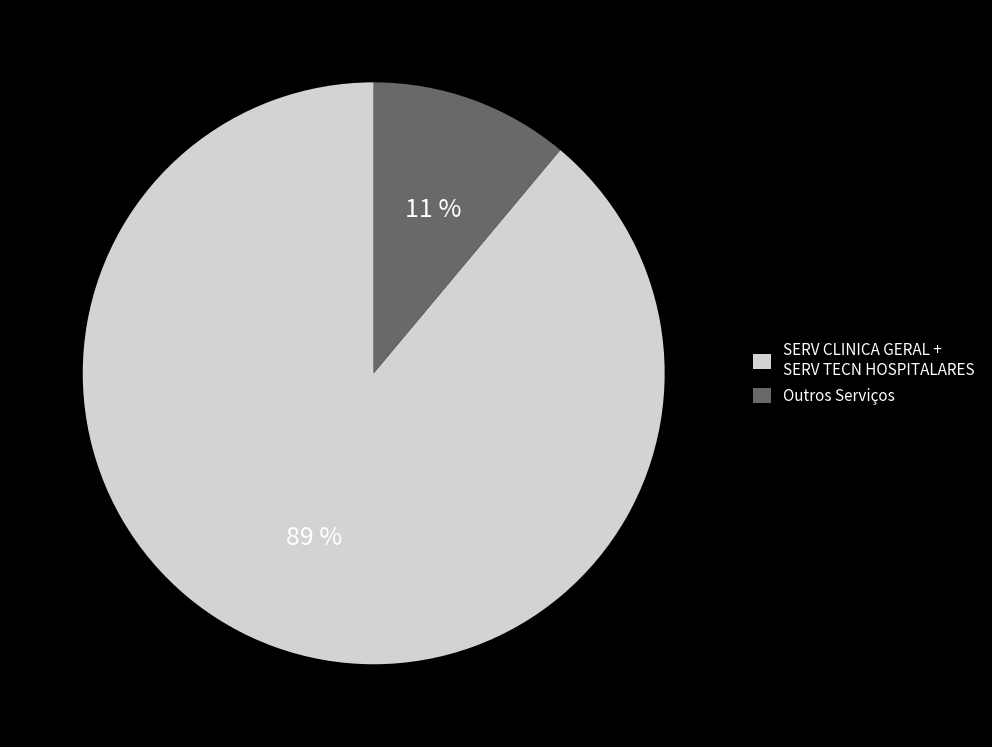

Is there any slice that represents more than half of the pie?

Yes